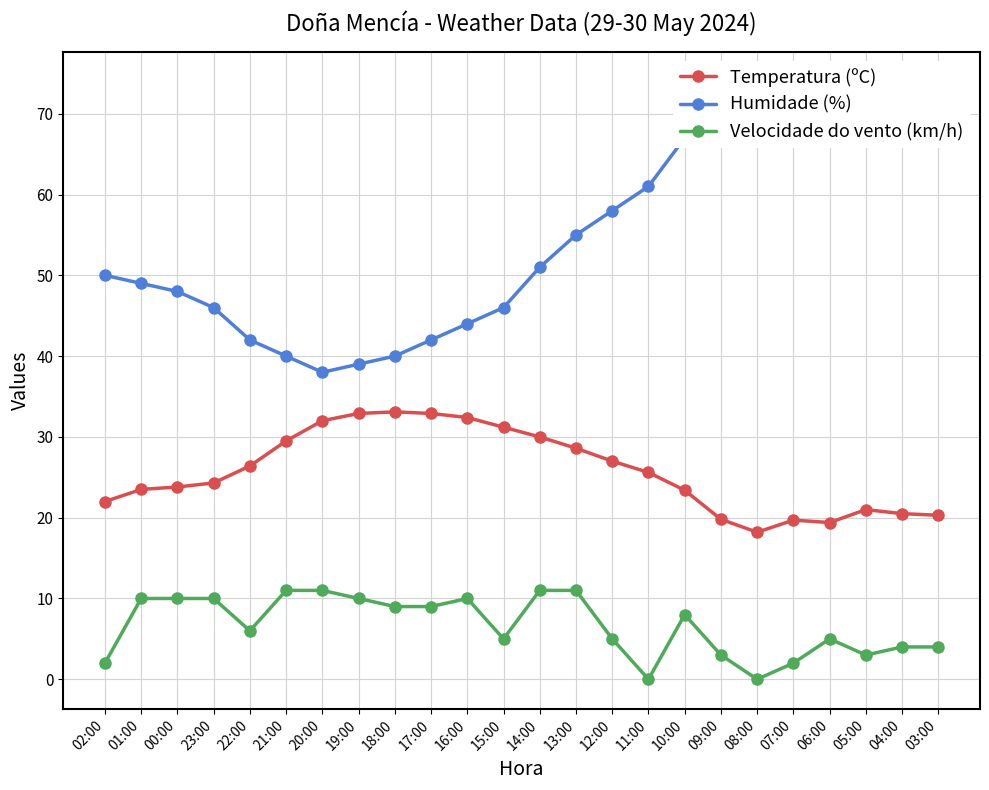

List the labels in order of Velocidade do vento (km/h) value, smallest first.

11:00, 08:00, 02:00, 07:00, 09:00, 05:00, 04:00, 03:00, 15:00, 12:00, 06:00, 22:00, 10:00, 18:00, 17:00, 01:00, 00:00, 23:00, 19:00, 16:00, 21:00, 20:00, 14:00, 13:00